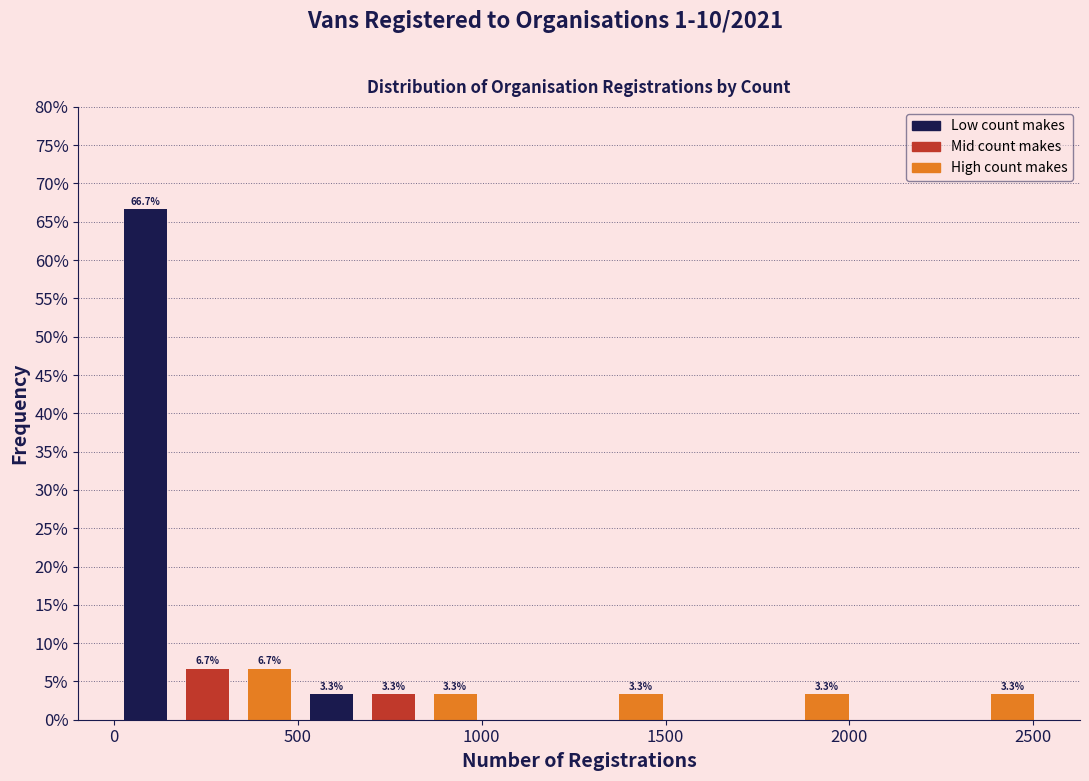

Read against the x-axis, roughly where is the centre of the tallest bar?

100